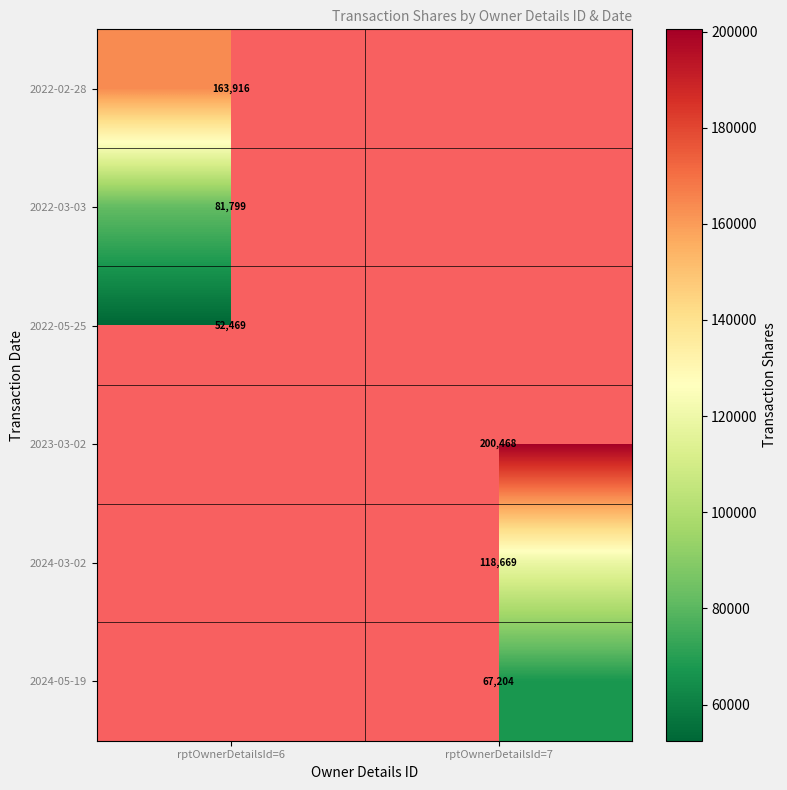

Which has a higher value, rptOwnerDetailsId=7 or rptOwnerDetailsId=6?

rptOwnerDetailsId=6